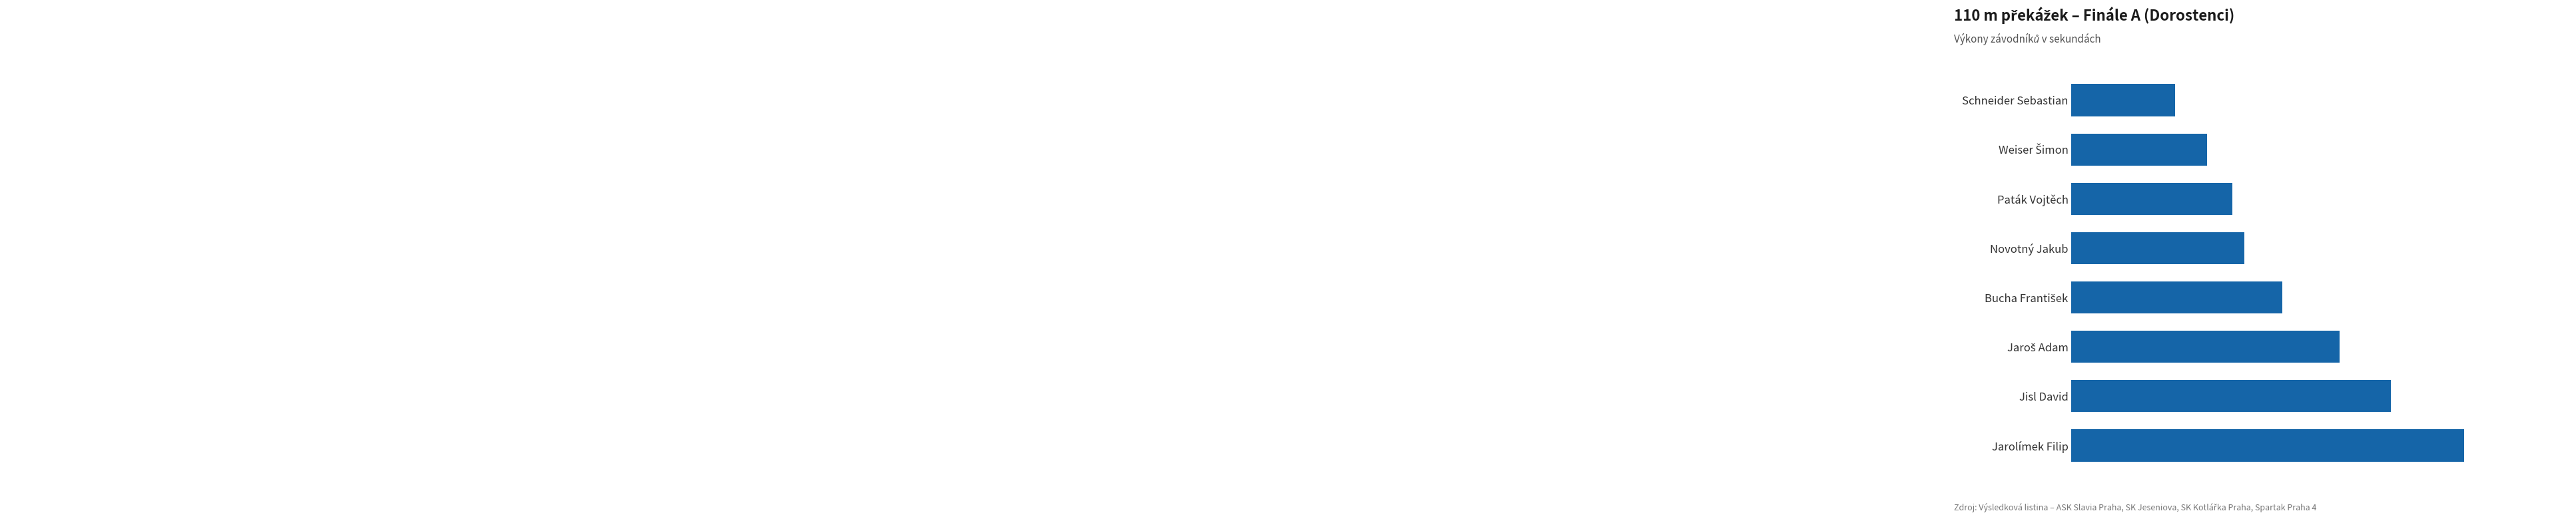

At which label is the value closest to 15?

Novotný Jakub